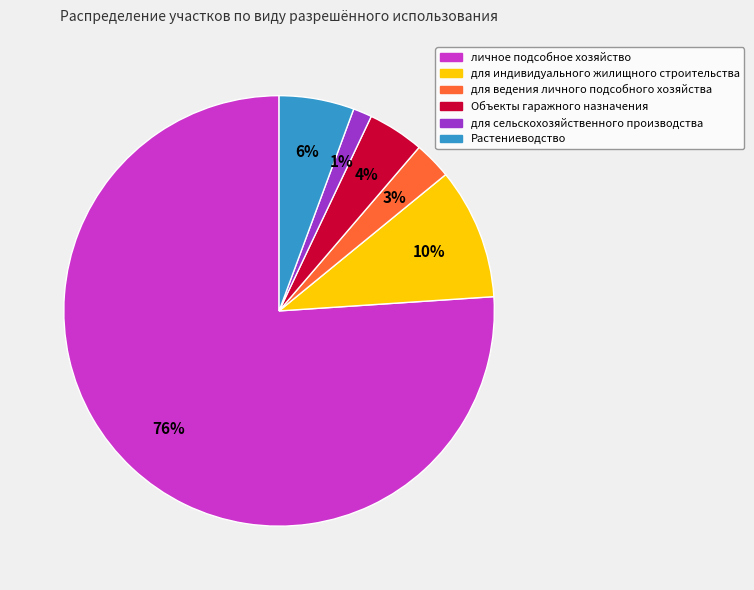

Between Объекты гаражного назначения and для ведения личного подсобного хозяйства, which is larger?

Объекты гаражного назначения